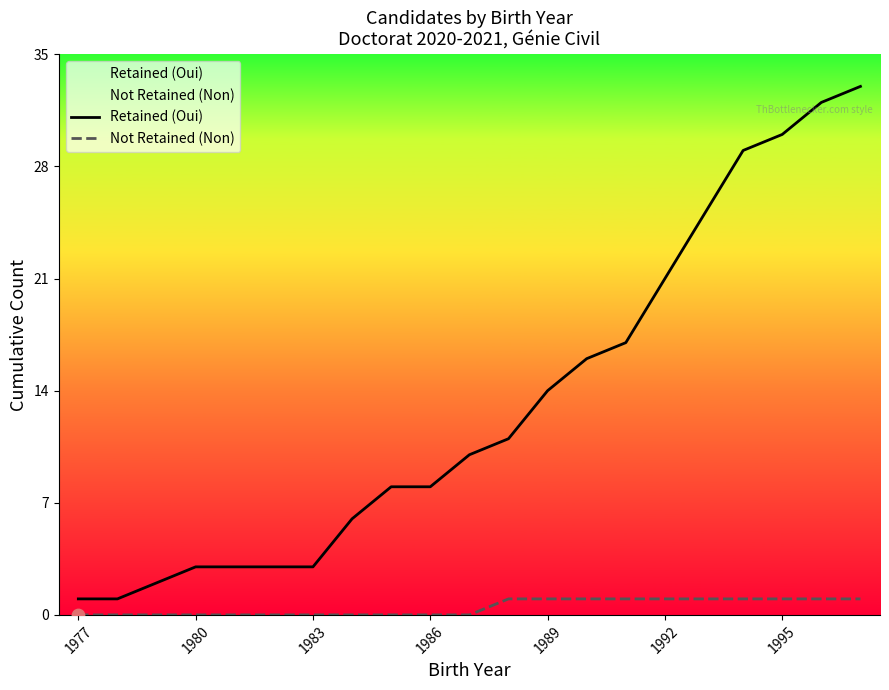

What is the total value across all series at 1989?

15